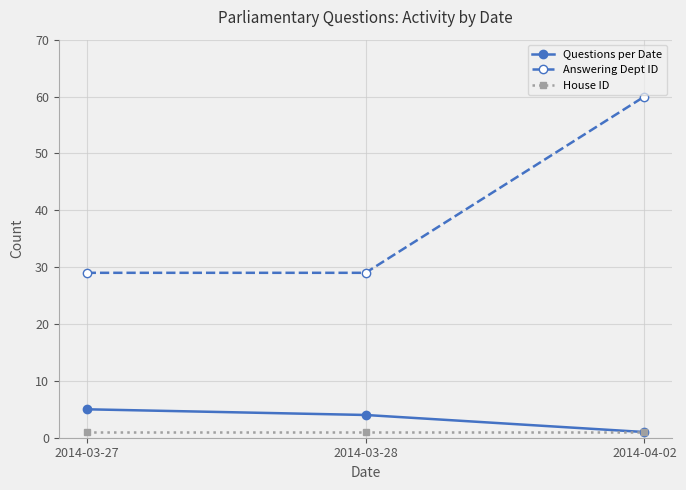

At which label is Questions per Date closest to 3?

2014-03-28